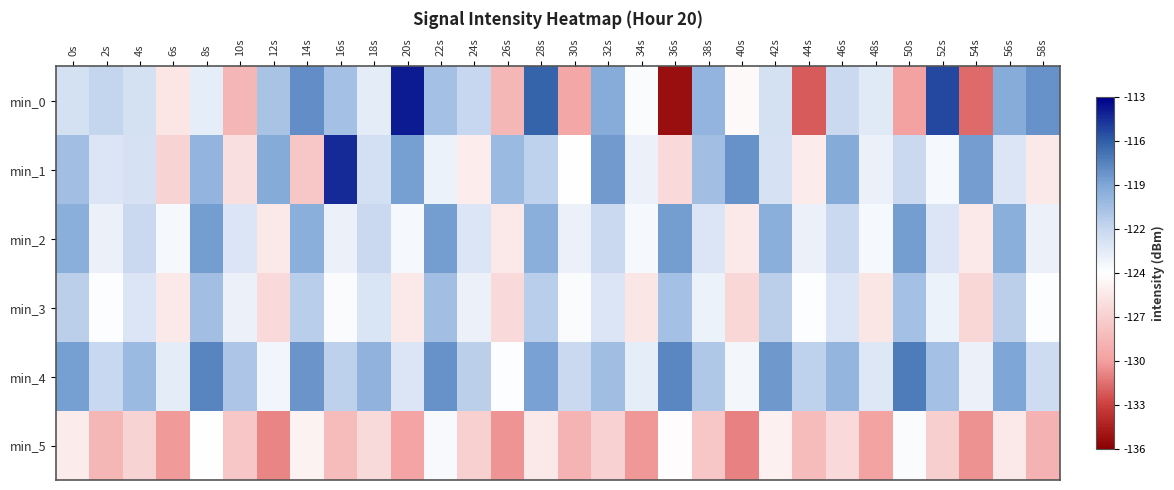

What is the minimum value shown in the chart?

-135.3